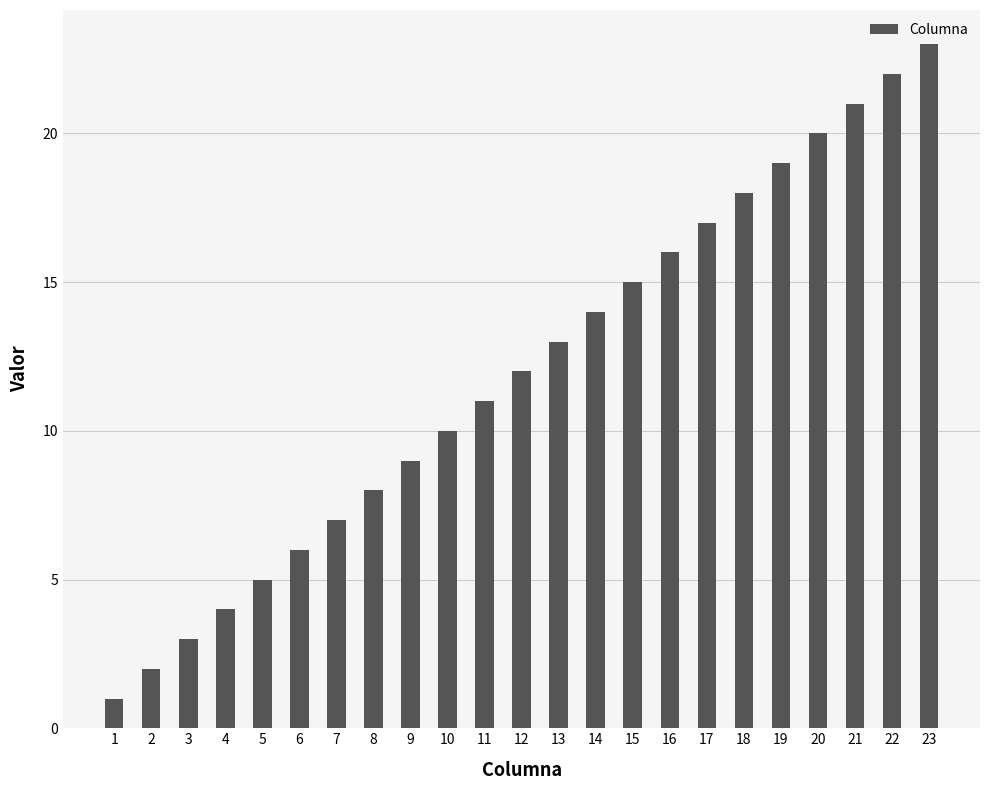

Reading left to right, transcribe all the data shown in this chart.

1	2	3	4	5	6	7	8	9	10	11	12	13	14	15	16	17	18	19	20	21	22	23